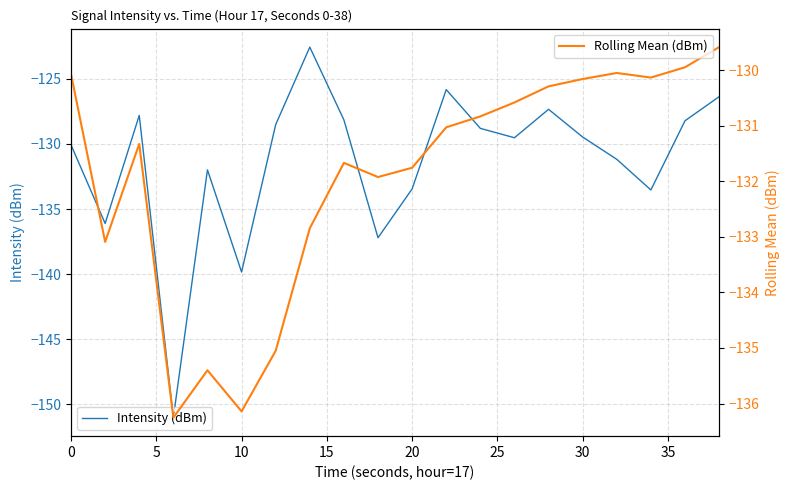

The value of Intensity (dBm) at 0 is -195.8. True or false?

False